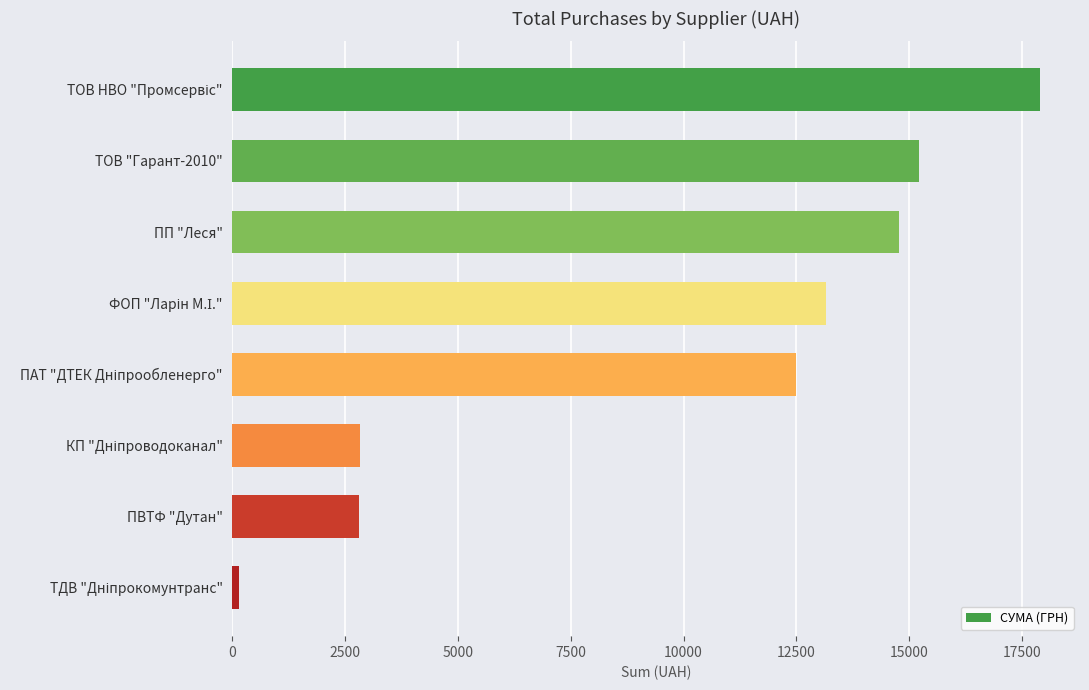

Count the number of categories in the chart.

8